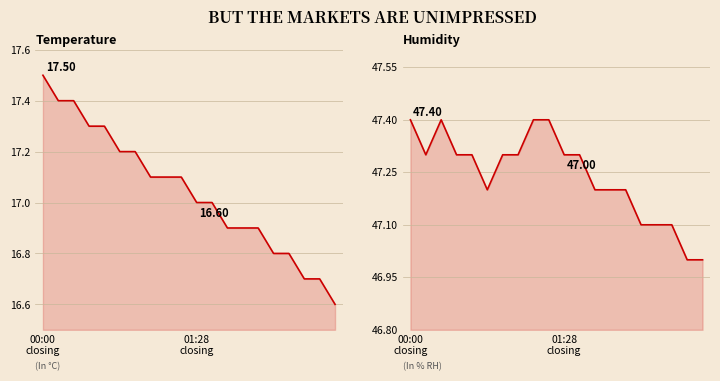

Rank the series by their maximum value, from lowest to highest.

Temperature, Humidity